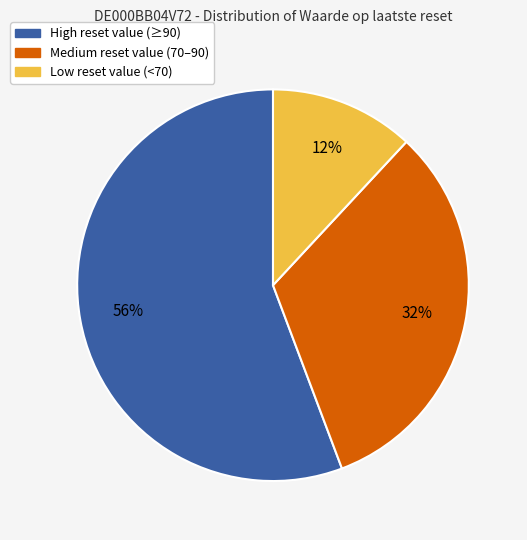

Is there a majority slice in this chart?

Yes